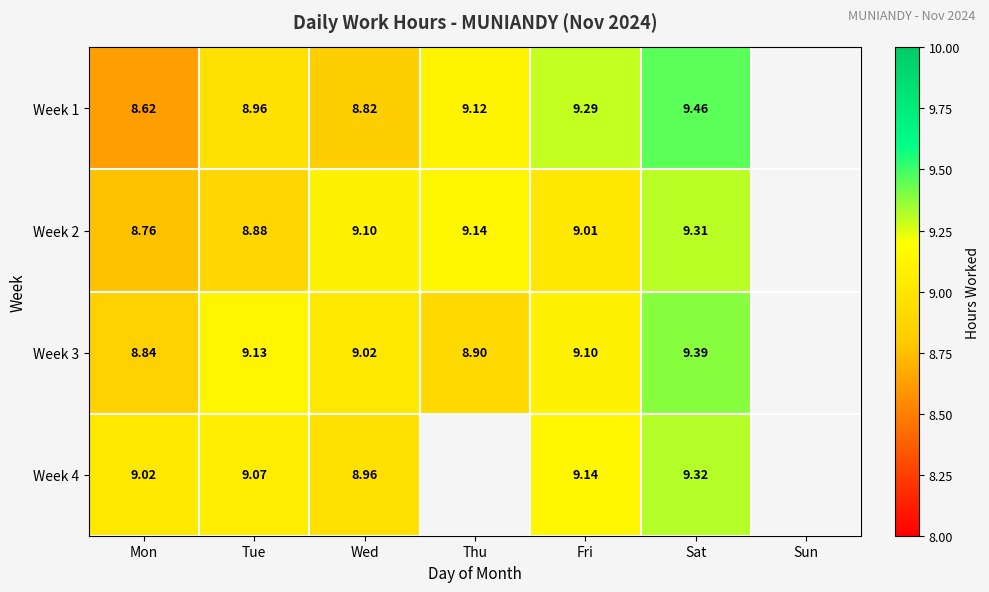

How many data points does each series have?

7